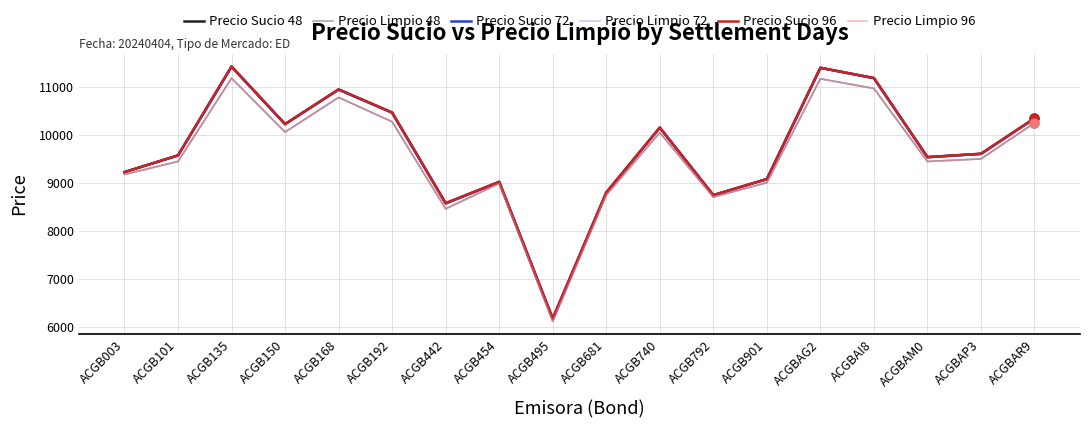

What are all the series names shown in the legend?

Precio Sucio 48, Precio Limpio 48, Precio Sucio 72, Precio Limpio 72, Precio Sucio 96, Precio Limpio 96